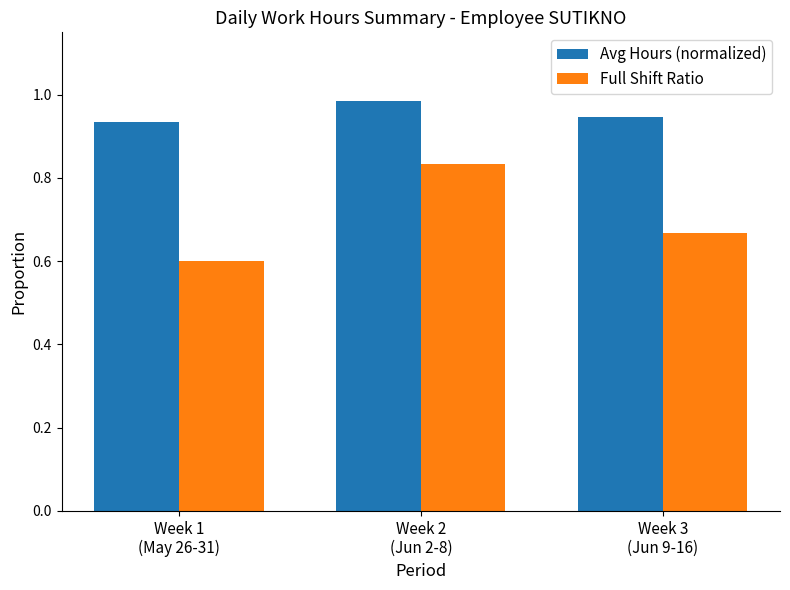

What is the minimum value shown in the chart?

0.6